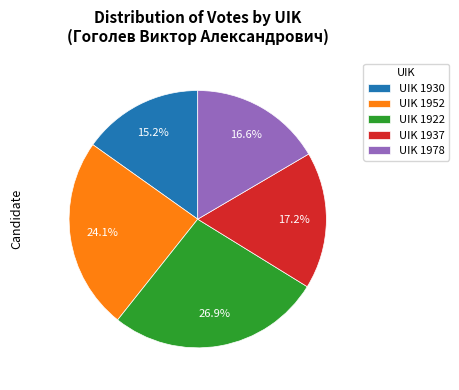

Is it true that UIK 1937 is 10% of the pie?

False